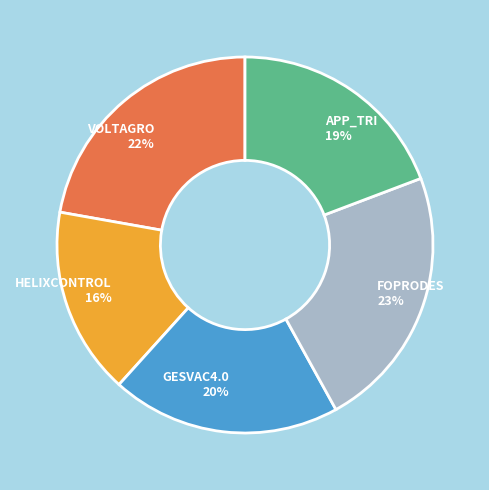

Approximately how many times larger is the value at VOLTAGRO compared to APP_TRI?

1.2